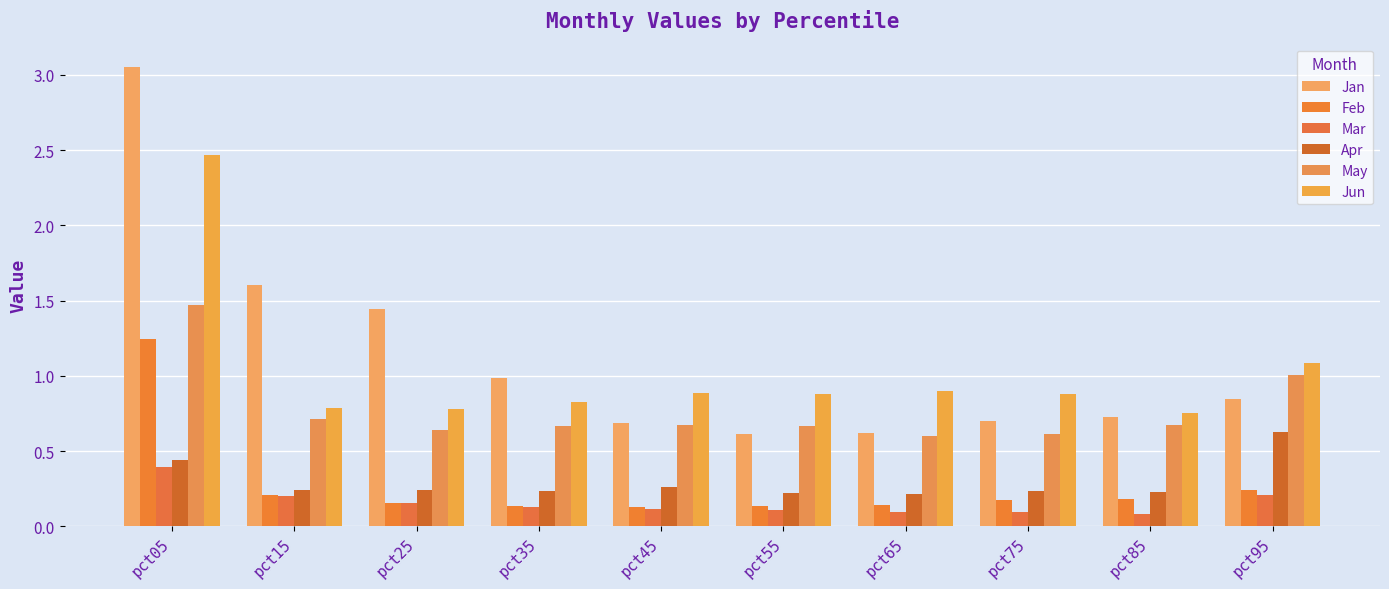

What is the maximum value for Mar?

0.4